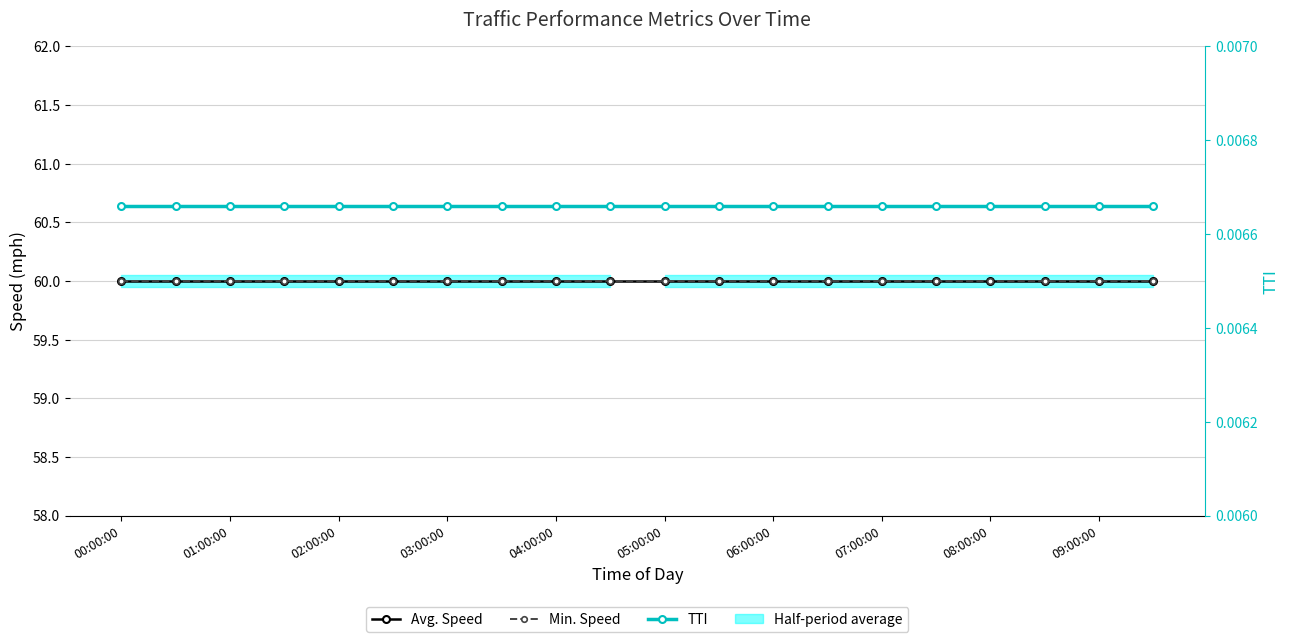

What position from the right is 09:00:00?

2